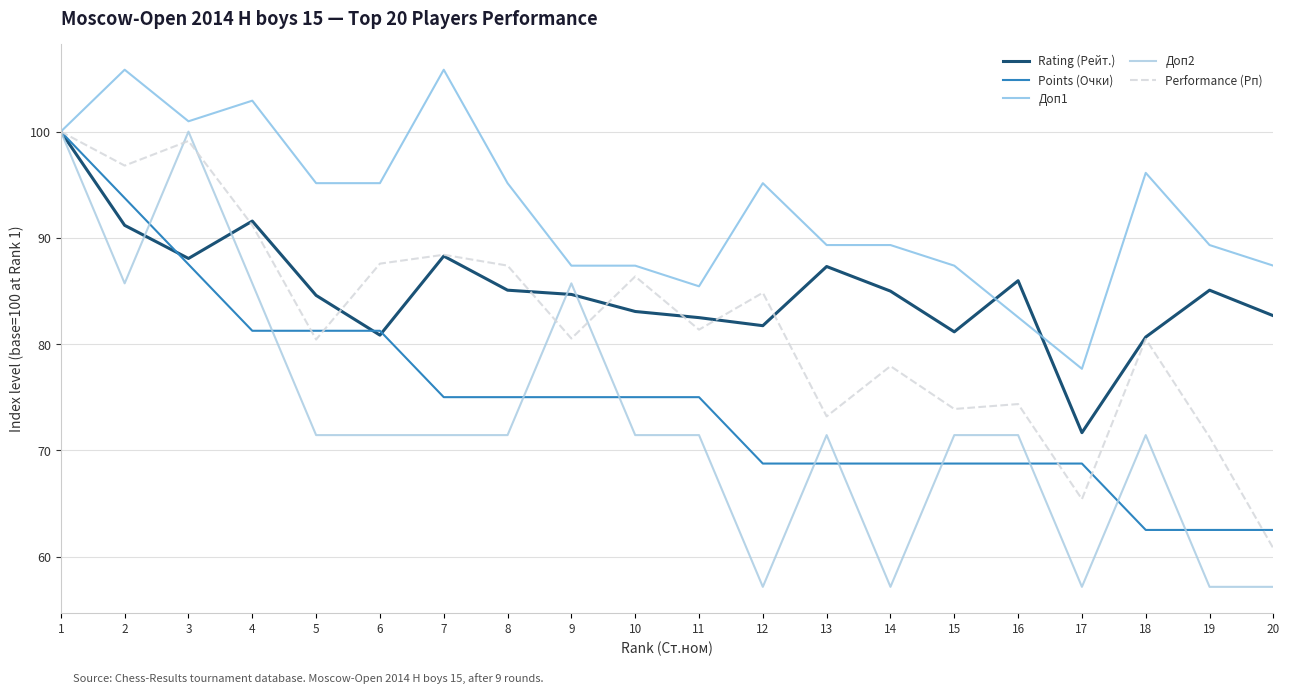

At how many categories does at least one series exceed 76?

20